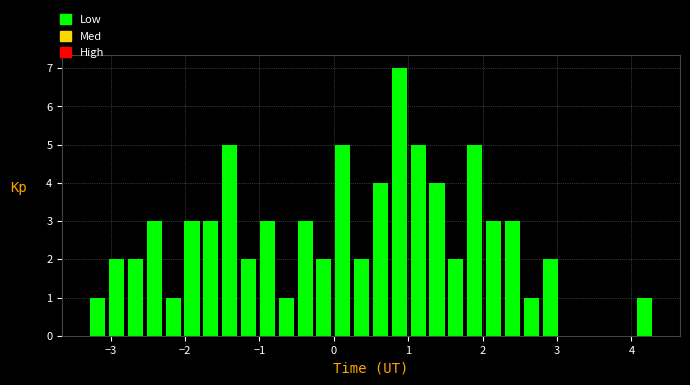

Around what value on the x-axis is the tallest bar? Give the approximate position of its centre, as read against the axis.

0.9